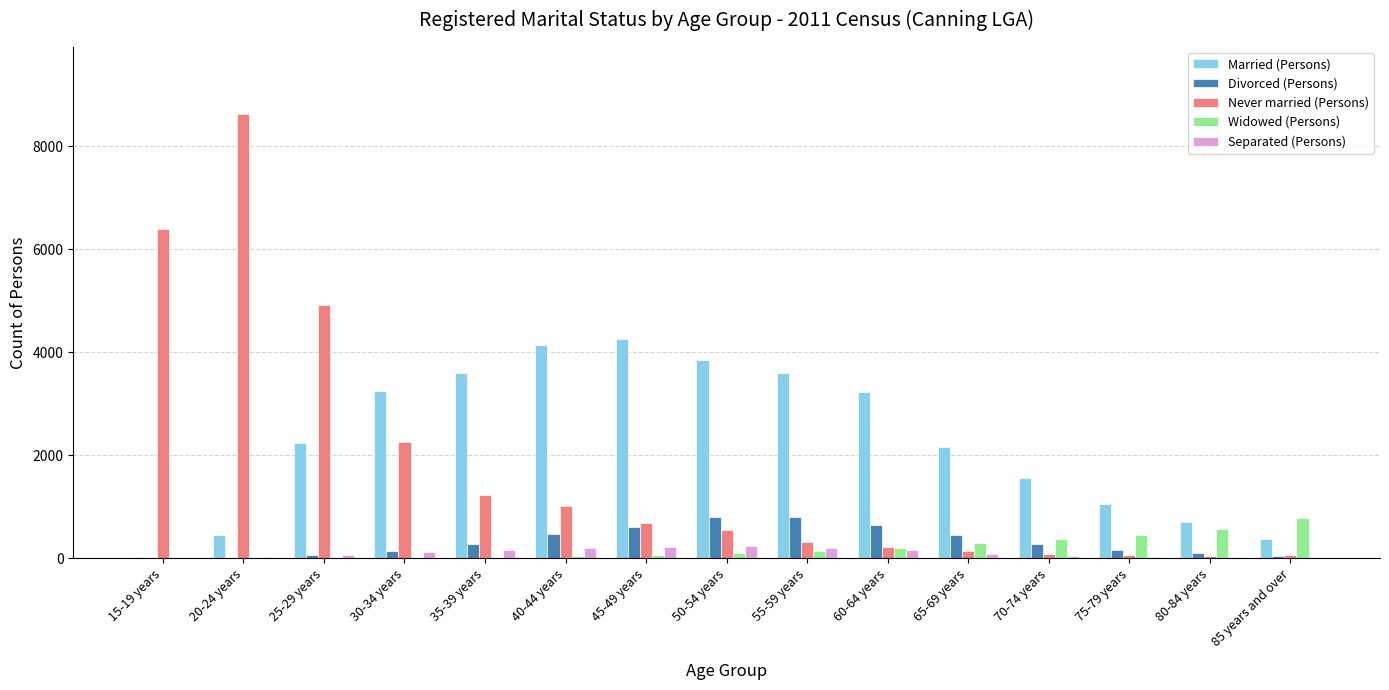

What is the highest value of the Married (Persons) series?

4257